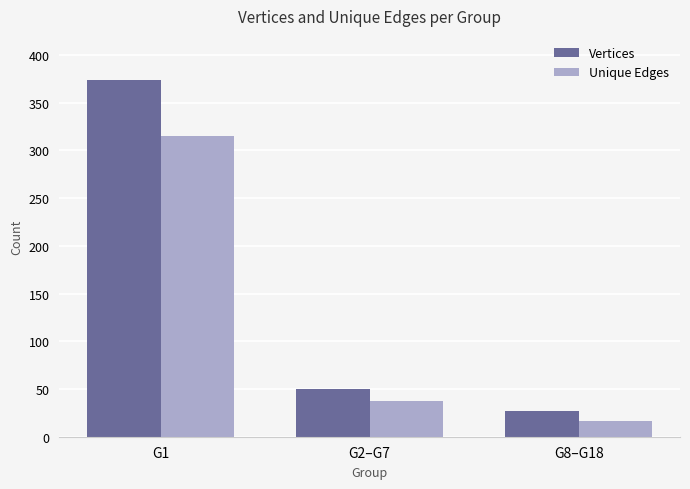

What is the lowest value of the Unique Edges series?

16